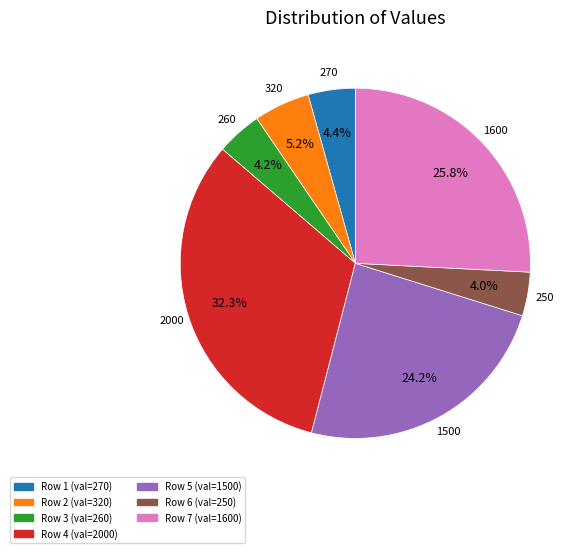

Count the number of slices in the pie.

7